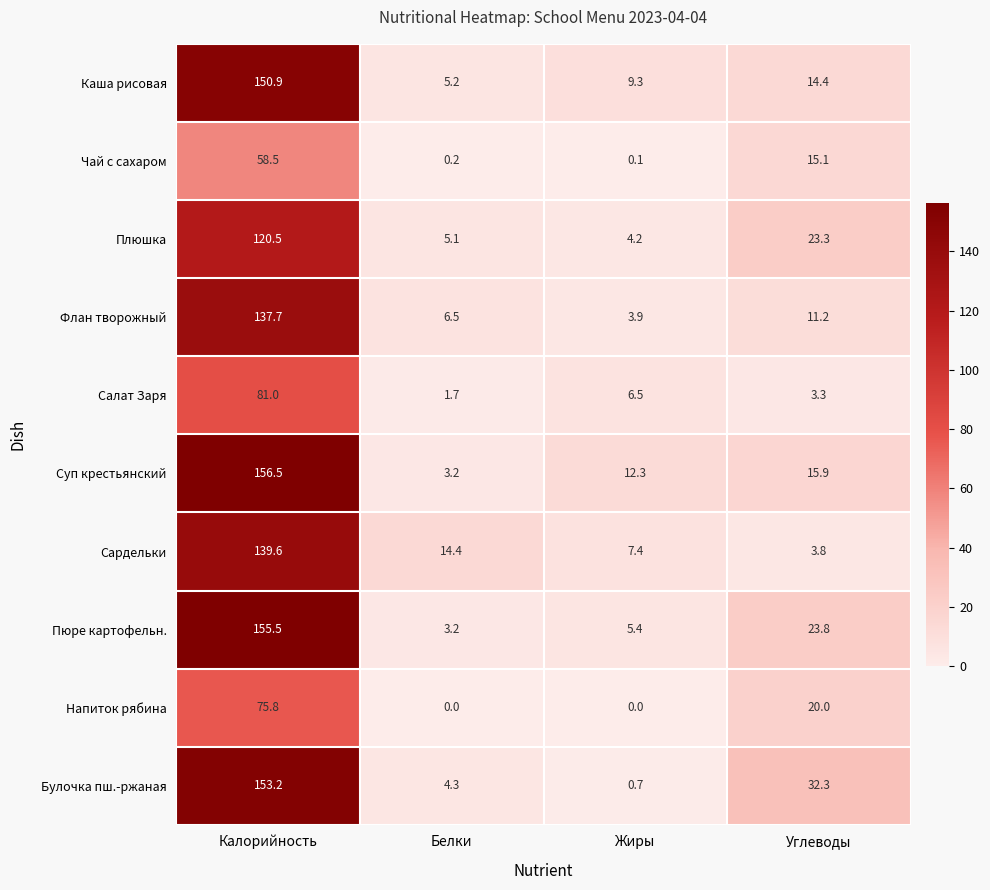

Between Белки and Углеводы, which series saw the biggest shift?

Булочка пш.-ржаная